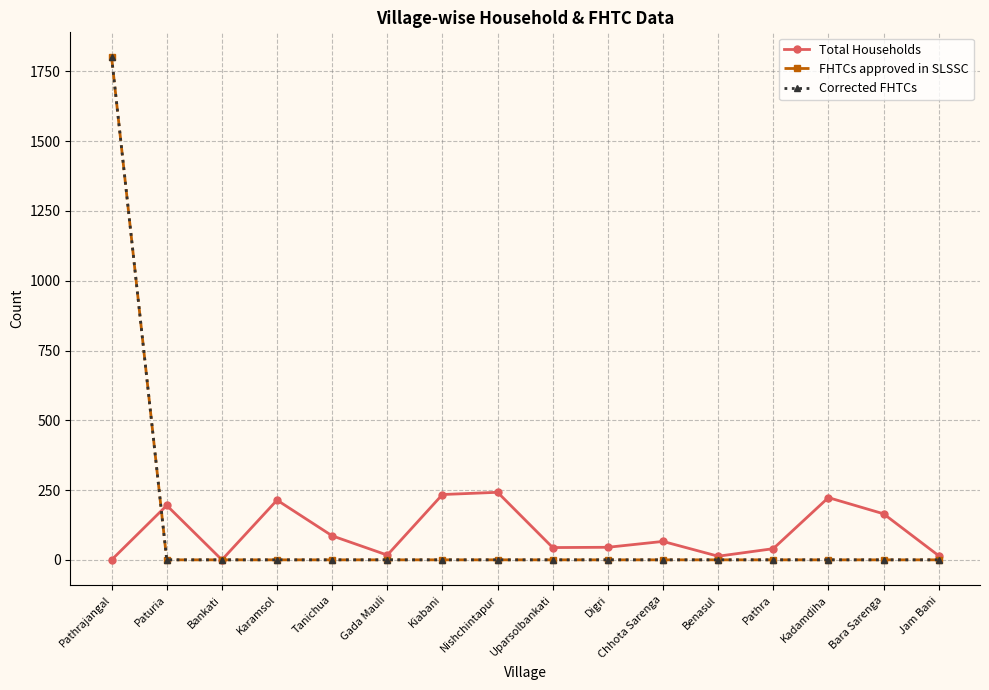

How many lines are shown in the chart?

3